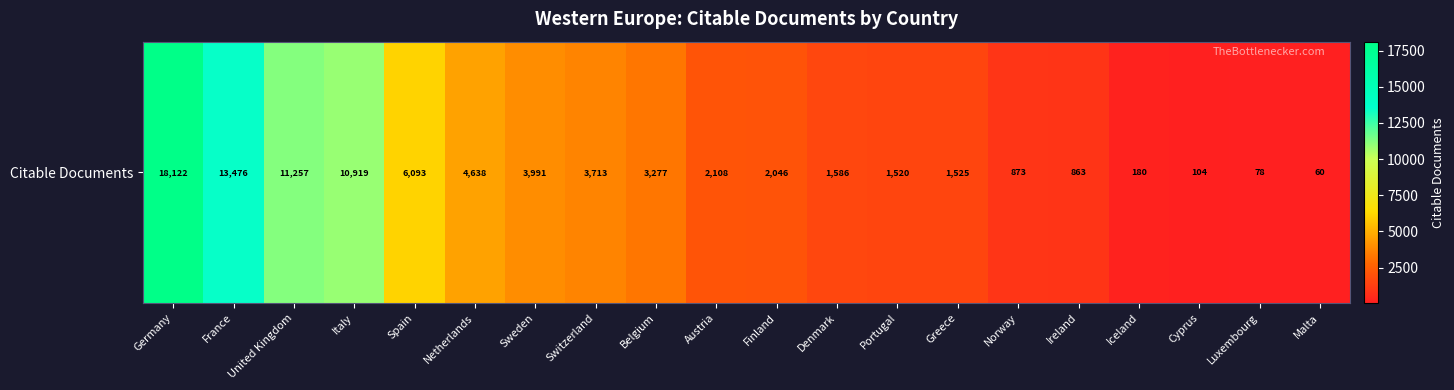

Rank the categories by value from lowest to highest.

Malta, Luxembourg, Cyprus, Iceland, Ireland, Norway, Portugal, Greece, Denmark, Finland, Austria, Belgium, Switzerland, Sweden, Netherlands, Spain, Italy, United Kingdom, France, Germany